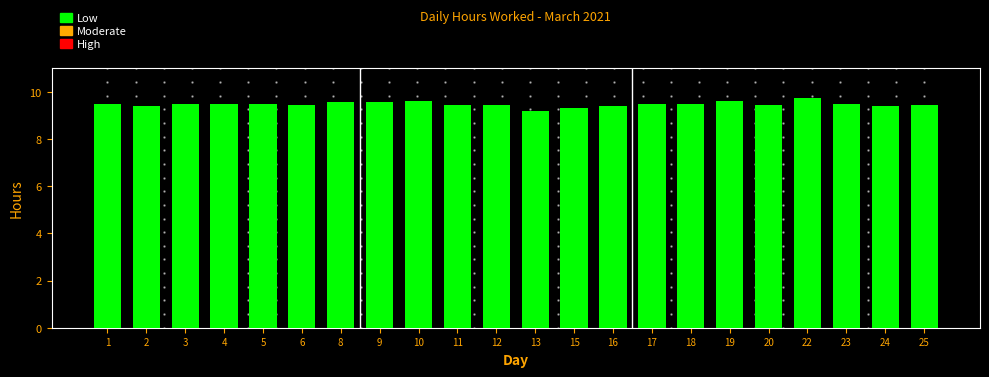

What is the ratio of the value at 1 to the value at 8?

1.0